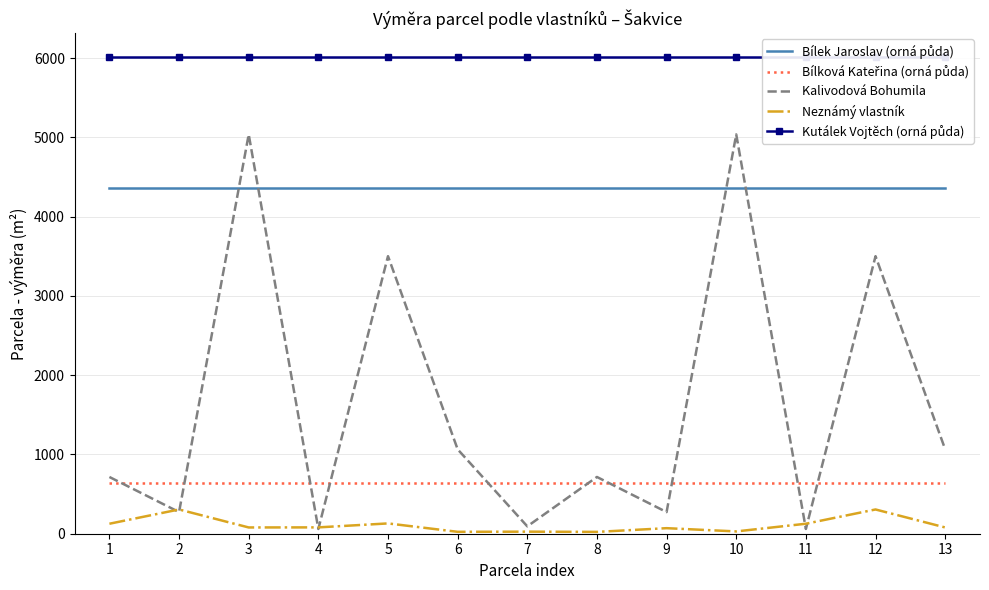

True or false: Bílková Kateřina (orná půda) has a value of 417 at 12.

False